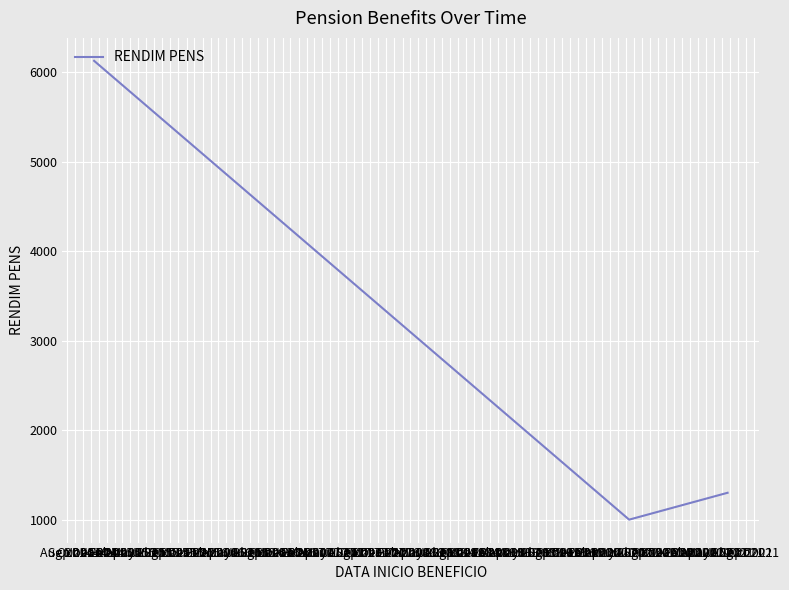

What is the value of the 2nd point from the left?

1003.9